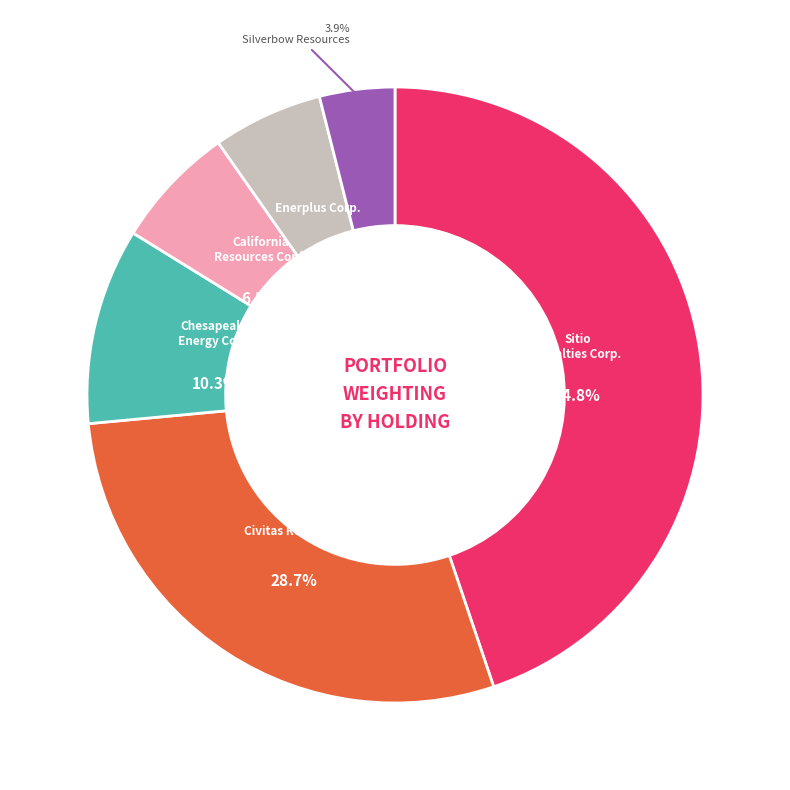

Is there a majority slice in this chart?

No